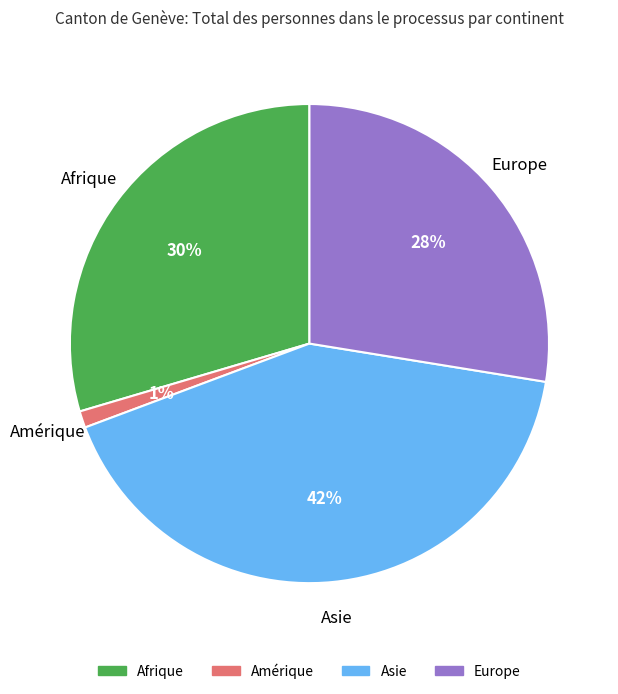

Rank the categories by value from highest to lowest.

Asie, Afrique, Europe, Amérique